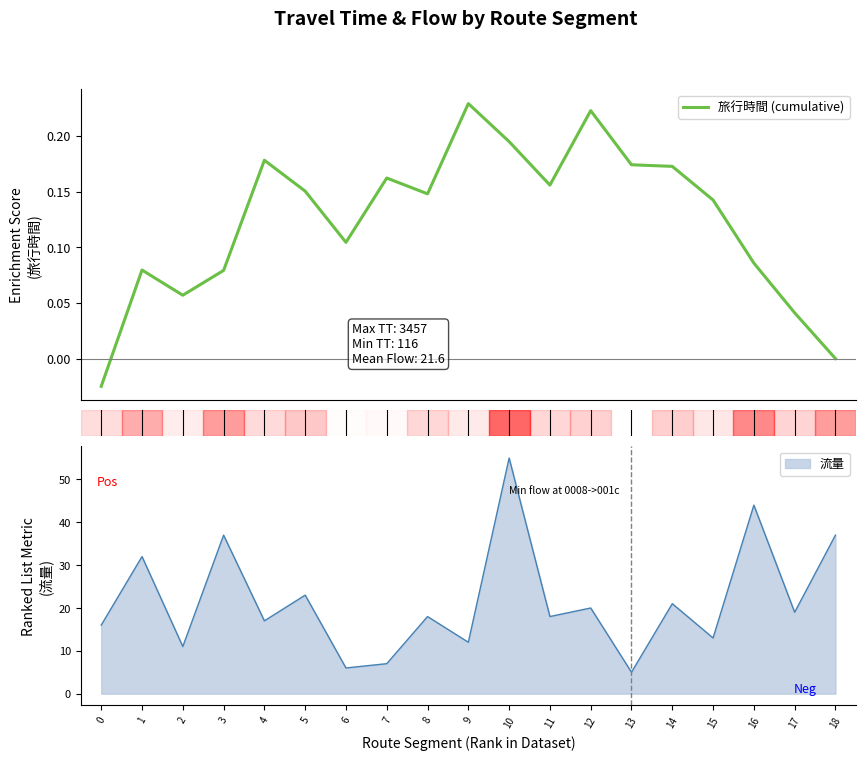

What is the value of the 9th point from the left?

0.1